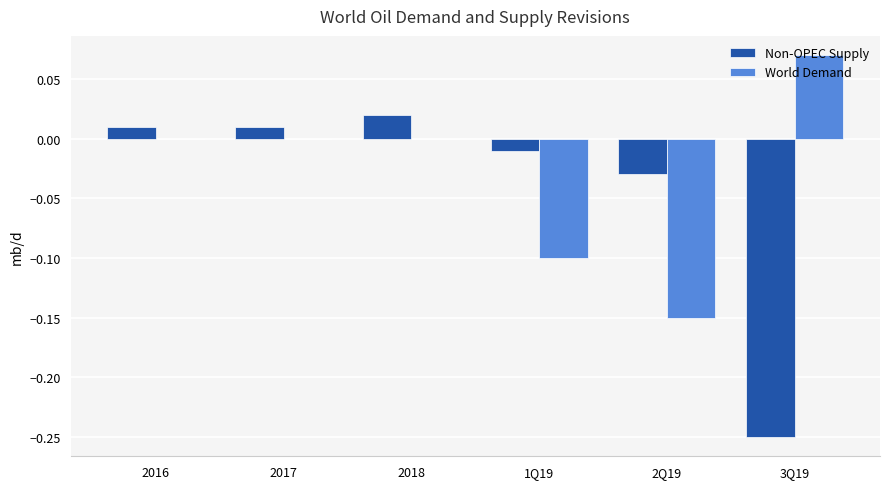

Between 2017 and 1Q19, which series saw the biggest shift?

World Demand